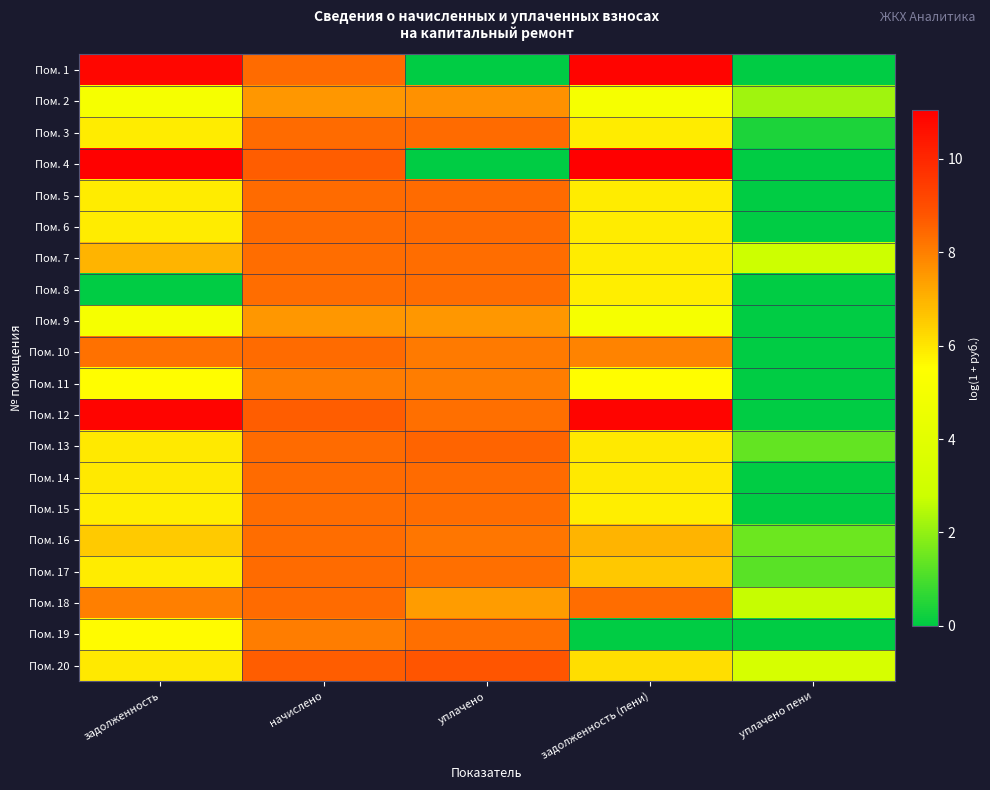

Reading left to right, list all the values displayed in this chart.

Пом. 1: задолженность=10.8	начислено=8.4	уплачено=0.0	задолженность (пени)=10.9	уплачено пени=0.0
Пом. 2: задолженность=5.1	начислено=7.5	уплачено=7.7	задолженность (пени)=5.1	уплачено пени=2.2
Пом. 3: задолженность=5.9	начислено=8.4	уплачено=8.4	задолженность (пени)=5.9	уплачено пени=0.4
Пом. 4: задолженность=11.0	начислено=8.7	уплачено=0.0	задолженность (пени)=11.0	уплачено пени=0.0
Пом. 5: задолженность=5.9	начислено=8.4	уплачено=8.4	задолженность (пени)=5.9	уплачено пени=0.0
Пом. 6: задолженность=5.9	начислено=8.4	уплачено=8.4	задолженность (пени)=5.9	уплачено пени=0.0
Пом. 7: задолженность=7.0	начислено=8.3	уплачено=8.3	задолженность (пени)=5.9	уплачено пени=2.9
Пом. 8: задолженность=0.0	начислено=8.3	уплачено=8.3	задолженность (пени)=5.9	уплачено пени=0.0
Пом. 9: задолженность=5.1	начислено=7.5	уплачено=7.5	задолженность (пени)=5.1	уплачено пени=0.0
Пом. 10: задолженность=8.2	начислено=8.4	уплачено=8.1	задолженность (пени)=7.9	уплачено пени=0.0
Пом. 11: задолженность=5.6	начислено=8.0	уплачено=8.0	задолженность (пени)=5.6	уплачено пени=0.0
Пом. 12: задолженность=10.9	начислено=8.6	уплачено=8.3	задолженность (пени)=10.9	уплачено пени=0.0
Пом. 13: задолженность=5.9	начислено=8.4	уплачено=8.5	задолженность (пени)=5.9	уплачено пени=1.3
Пом. 14: задолженность=5.9	начислено=8.4	уплачено=8.4	задолженность (пени)=5.9	уплачено пени=0.0
Пом. 15: задолженность=5.9	начислено=8.3	уплачено=8.3	задолженность (пени)=5.9	уплачено пени=0.0
Пом. 16: задолженность=6.6	начислено=8.3	уплачено=8.2	задолженность (пени)=7.0	уплачено пени=1.5
Пом. 17: задолженность=5.9	начислено=8.4	уплачено=8.3	задолженность (пени)=6.6	уплачено пени=1.2
Пом. 18: задолженность=8.0	начислено=8.4	уплачено=7.4	задолженность (пени)=8.3	уплачено пени=2.7
Пом. 19: задолженность=5.6	начислено=8.1	уплачено=8.3	задолженность (пени)=0.0	уплачено пени=0.0
Пом. 20: задолженность=5.9	начислено=8.6	уплачено=8.8	задолженность (пени)=6.2	уплачено пени=3.3